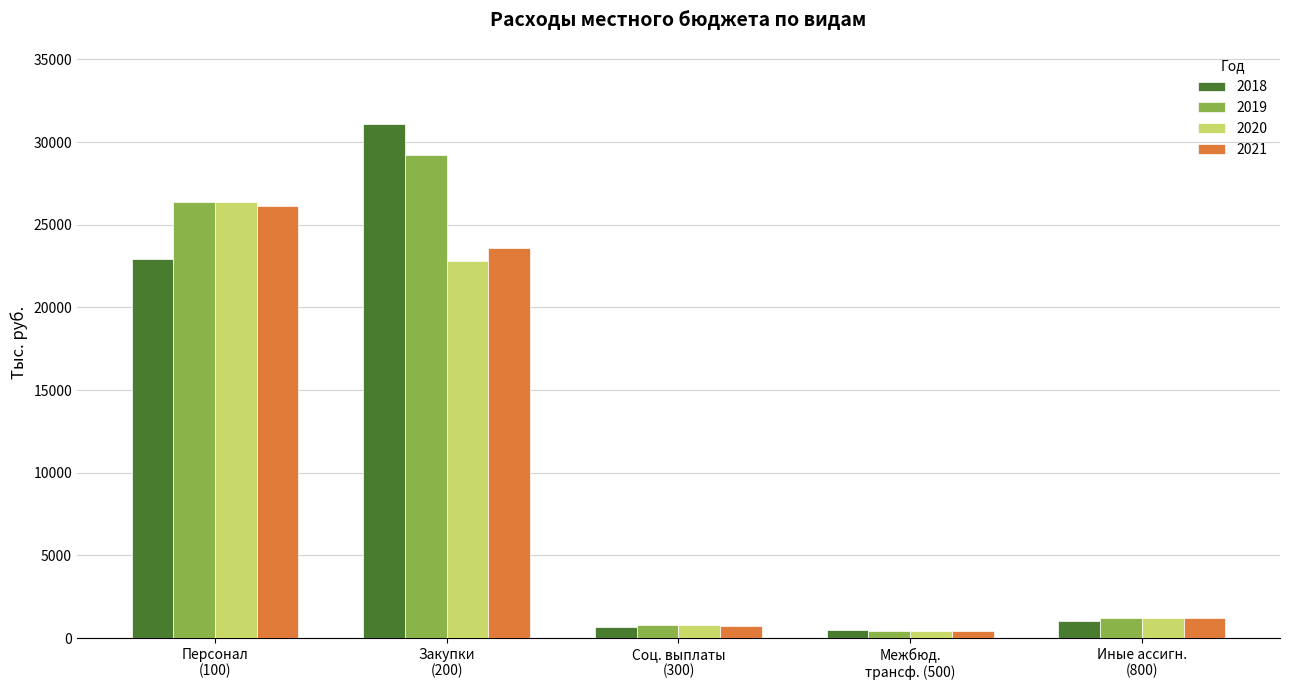

Are the bars horizontal?

No